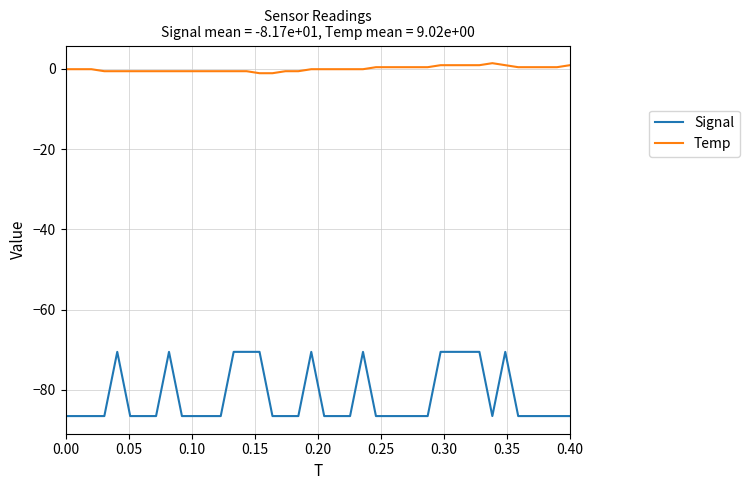

True or false: Signal and Temp cross at least once.

False